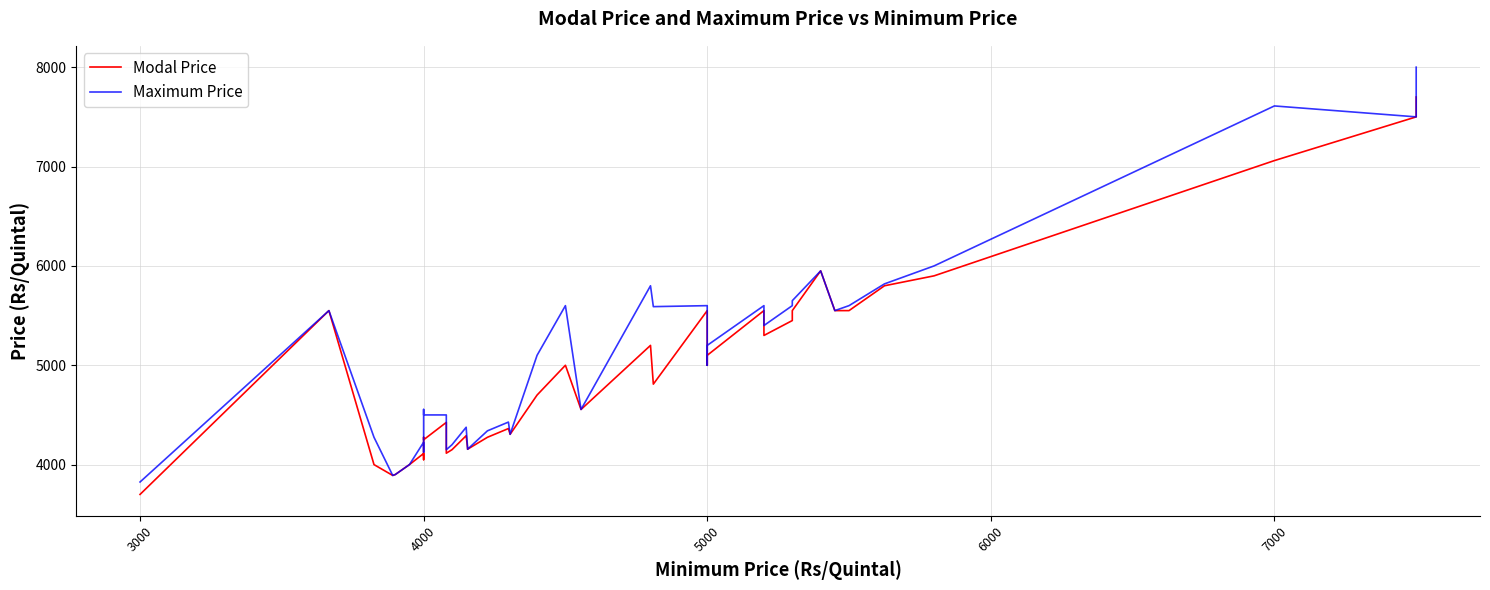

True or false: Maximum Price and Modal Price cross at least once.

False